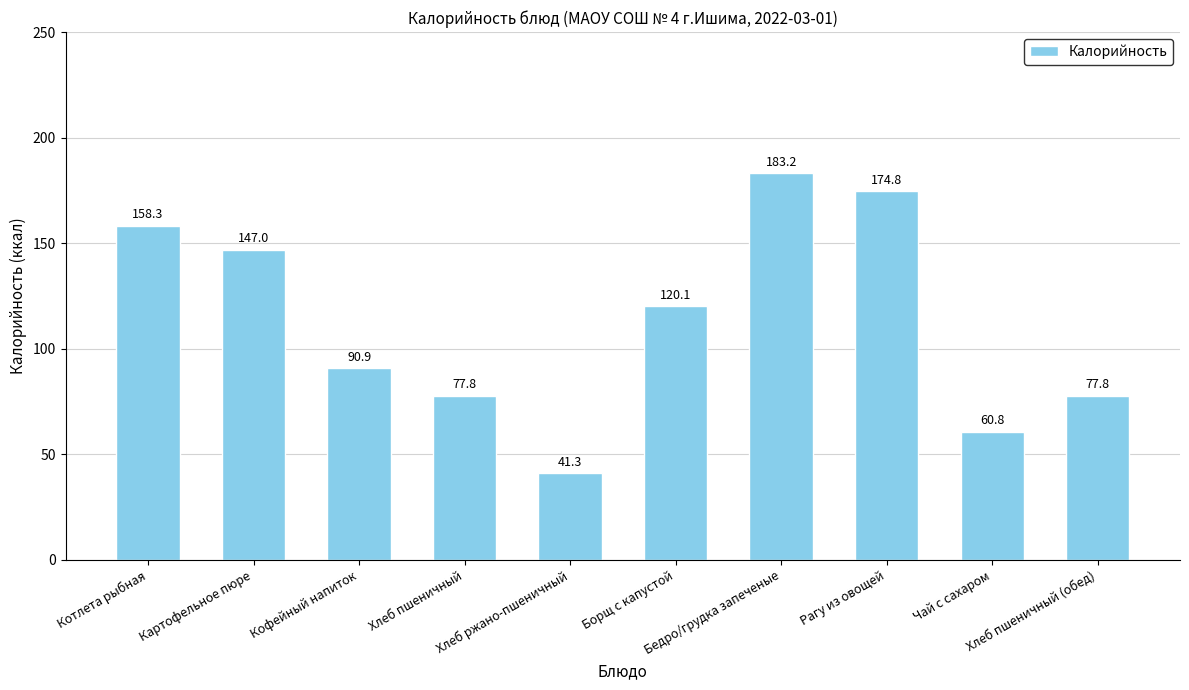

Between Хлеб ржано-пшеничный and Кофейный напиток, which is larger?

Кофейный напиток